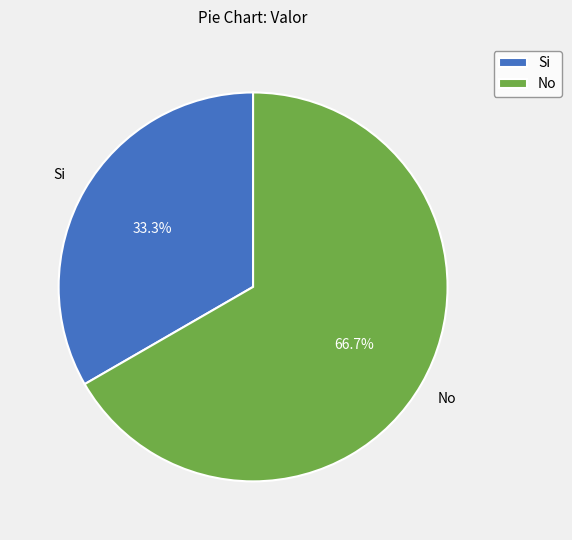

Count the number of slices in the pie.

2